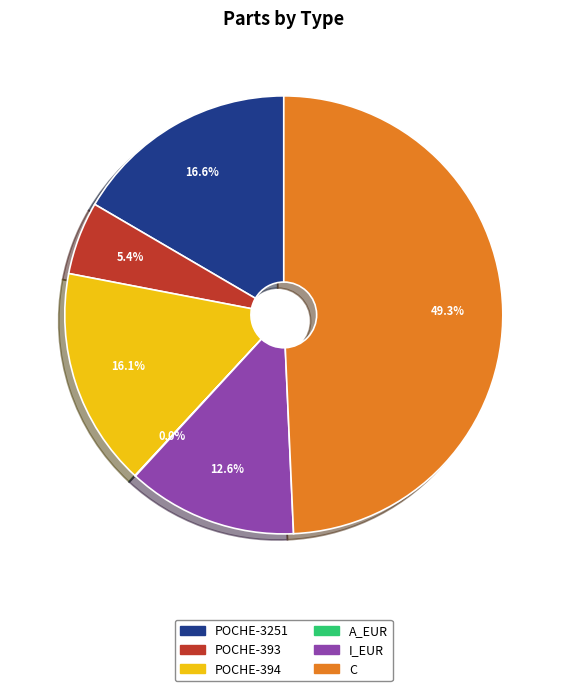

Which has a higher value, POCHE-394 or I_EUR?

POCHE-394